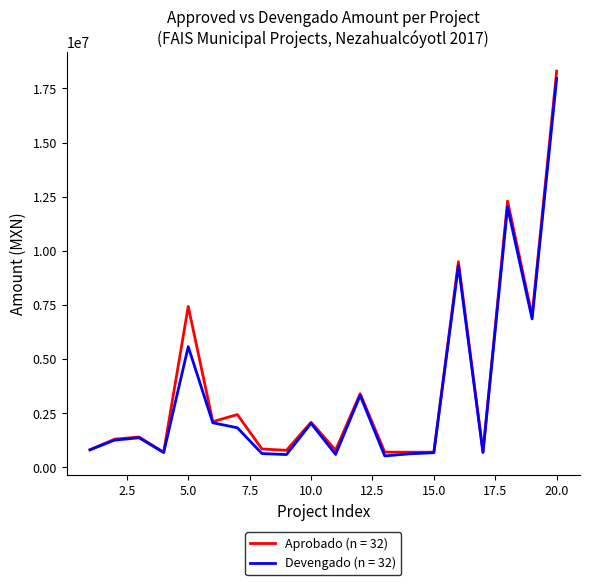

What is the lowest value of the Aprobado (n = 32) series?

700000.0